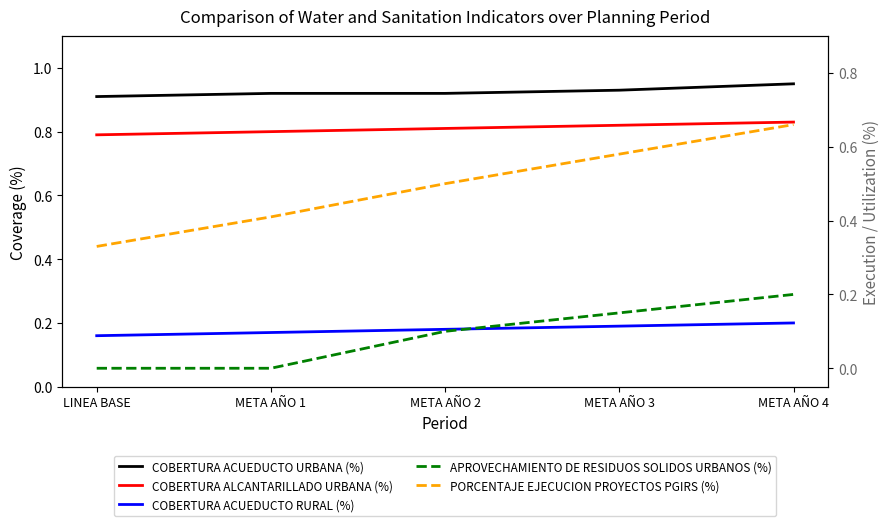

List the series in order of their peak value, lowest first.

COBERTURA ACUEDUCTO RURAL (%), APROVECHAMIENTO DE RESIDUOS SOLIDOS URBANOS (%), PORCENTAJE EJECUCION PROYECTOS PGIRS (%), COBERTURA ALCANTARILLADO URBANA (%), COBERTURA ACUEDUCTO URBANA (%)